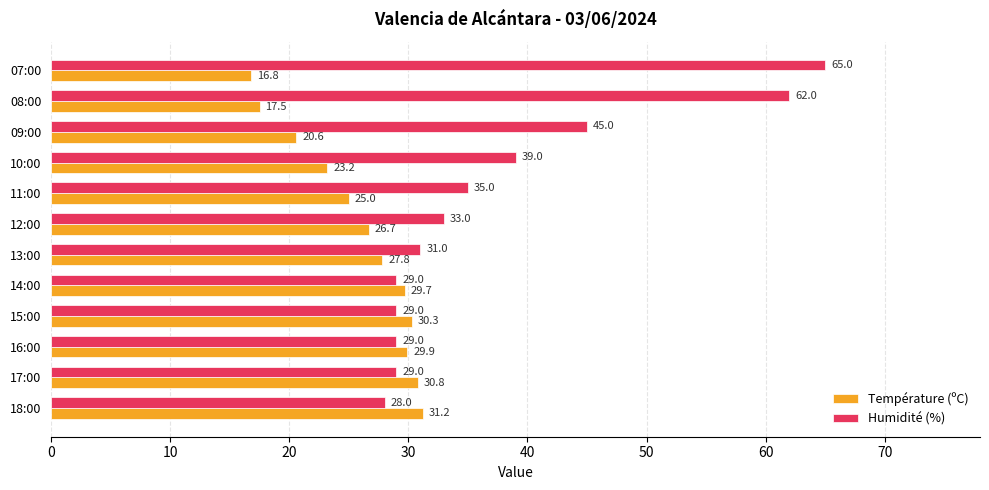

Rank the series by their maximum value, from lowest to highest.

Température (ºC), Humidité (%)